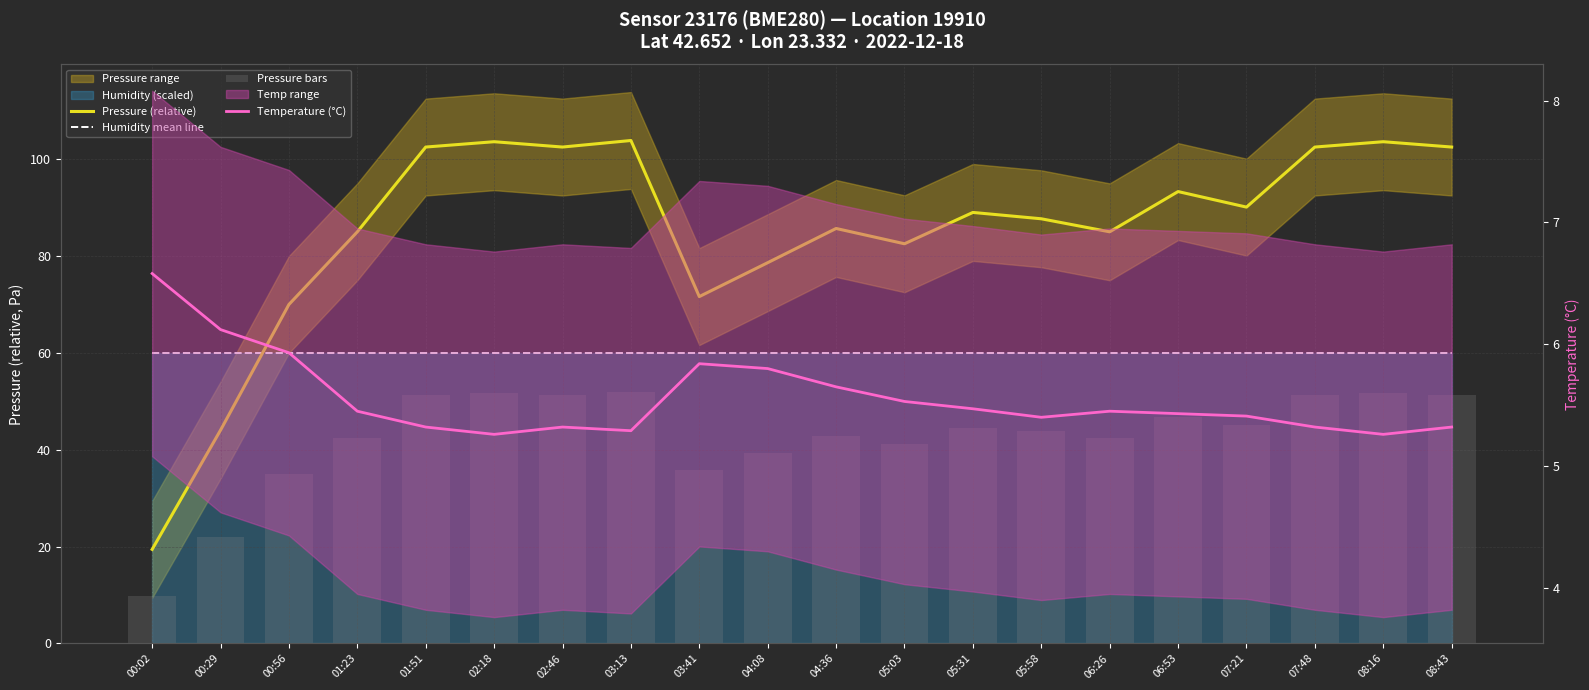

At how many categories does at least one series exceed 21?

20